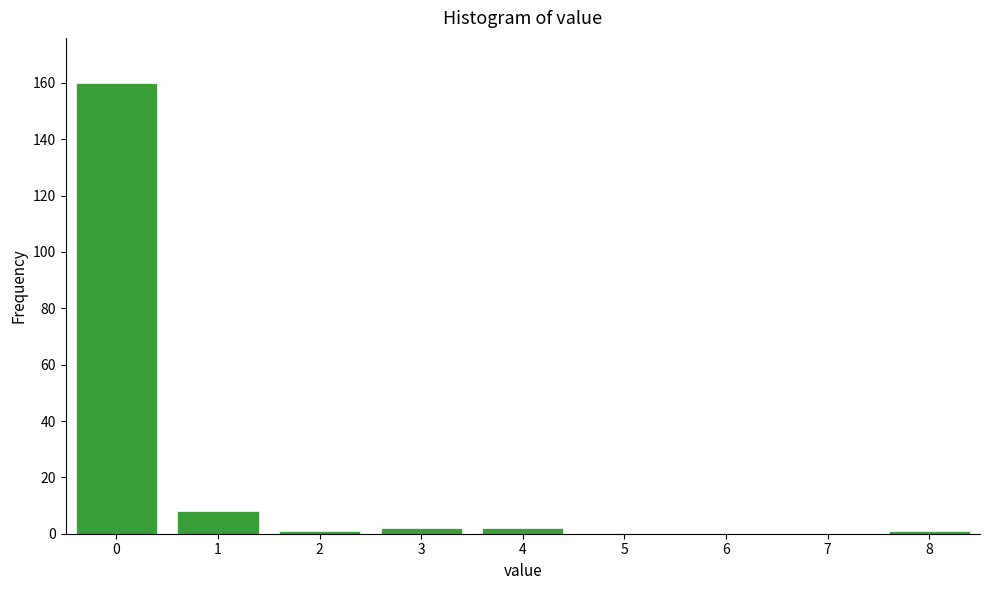

Reading left to right, transcribe this chart: for each bar, give the range it covers on the x-axis and its height. The values are not printed on the chart, so give them approximately, as read against the axis.

-0.5 to 0.5: 160
0.5 to 1.5: 8
1.5 to 2.5: under 2
2.5 to 3.5: 2
3.5 to 4.5: 2
4.5 to 5.5: 0
5.5 to 6.5: 0
6.5 to 7.5: 0
7.5 to 8.5: under 2